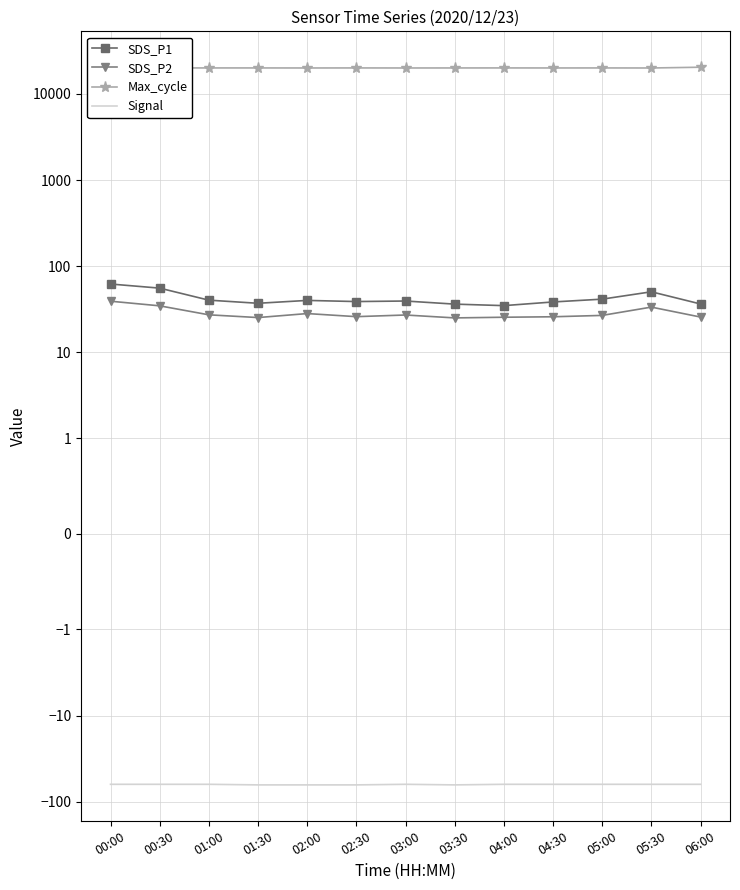

How many lines are shown in the chart?

4